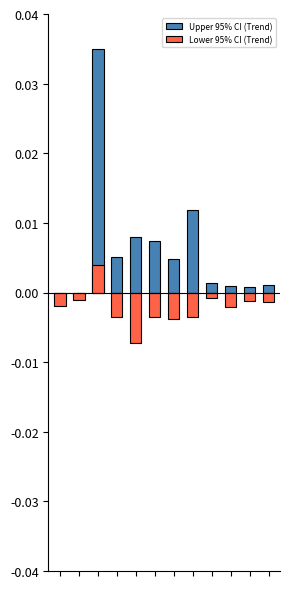

True or false: Lower 95% CI (Trend) has a value of -0.0 at 0.

False